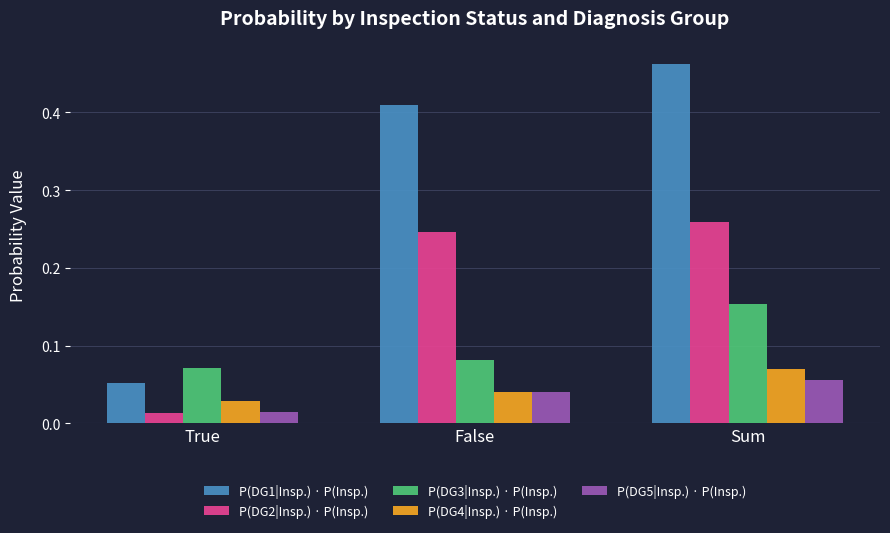

Count the P(DG3|Insp.) · P(Insp.) values in the range 0 to 1.

3